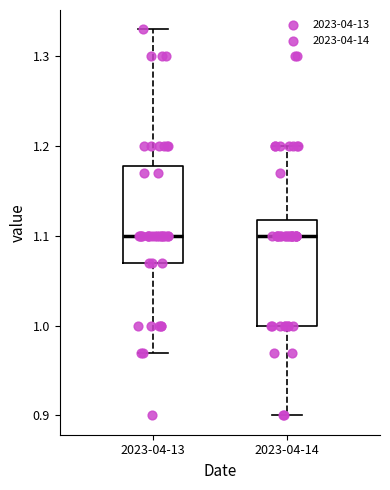

Comparing the boxes themselves (not the whiskers), which one is the tallest?

2023-04-14